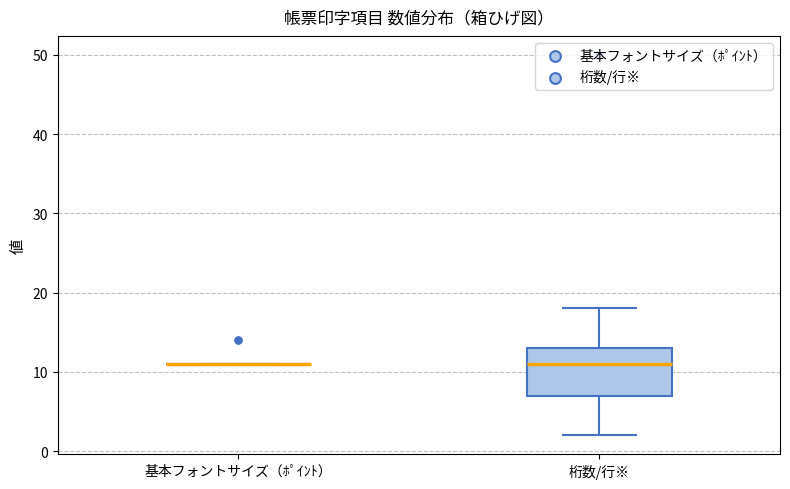

Where does the upper whisker of the box for 桁数/行※ end on the y-axis? The values are not printed on the chart, so give them approximately, as read against the axis.

18